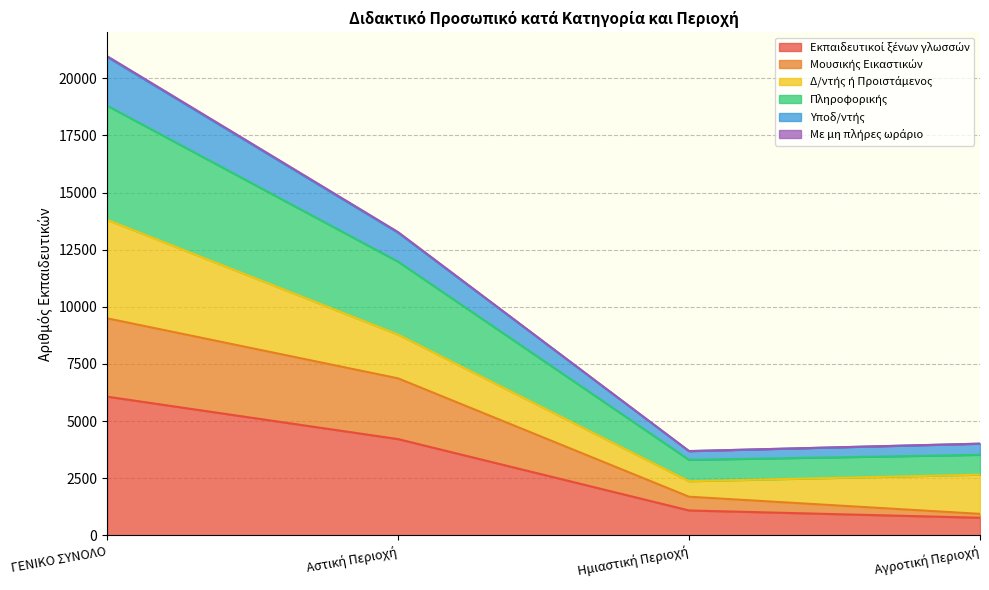

What is the greatest value displayed?

20935